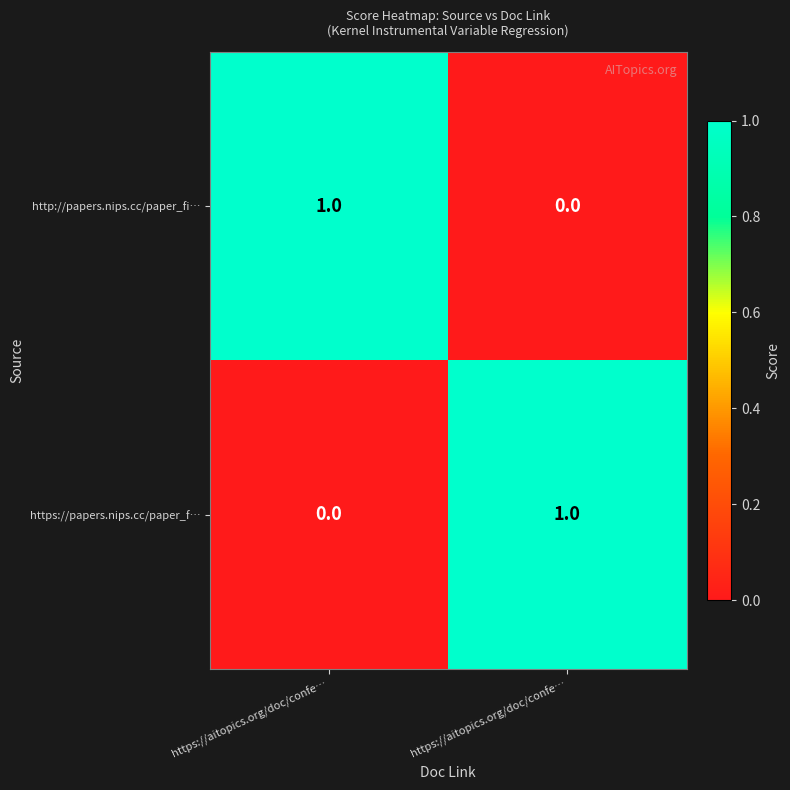

At which category is the sum across all series the highest?

https://aitopics.org/doc/confe…